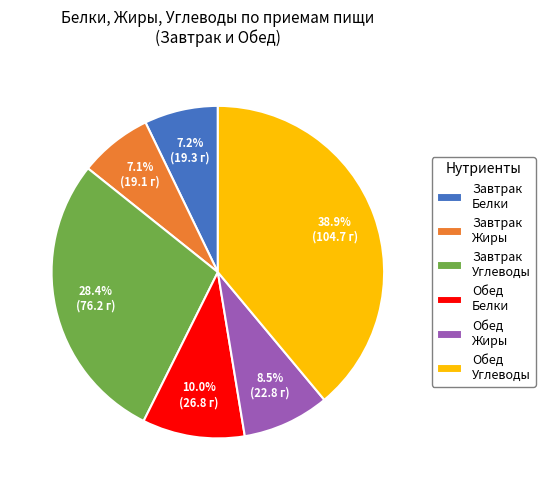

How many slices are in this pie chart?

6